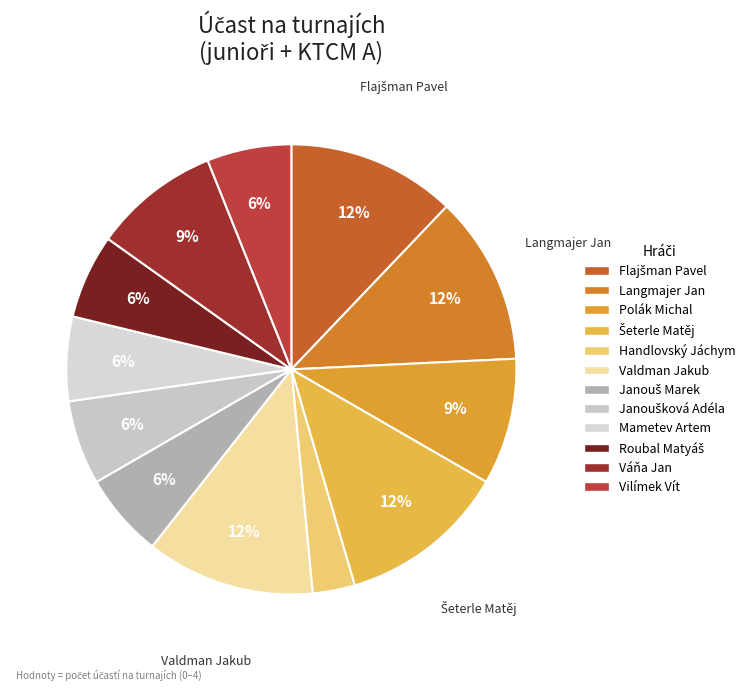

What percentage is the Polák Michal slice, to the nearest percent?

9%